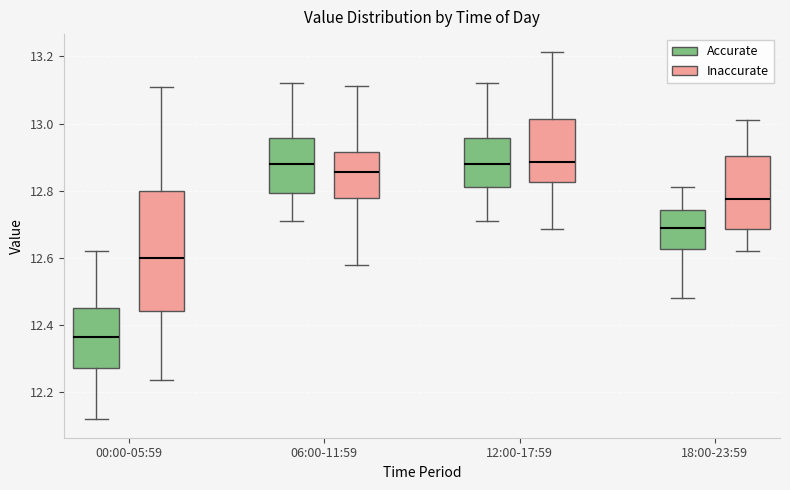

Reading left to right, read every box against the y-axis: the position of its median line, the range the box covers, and the ends of its whiskers. The values are not printed on the chart, so give them approximately, as read against the axis.

00:00-05:59 (Accurate): median 12.36, box 12.28 to 12.46, whiskers 12.12 to 12.62
00:00-05:59 (Inaccurate): median 12.60, box 12.44 to 12.80, whiskers 12.24 to 13.10
06:00-11:59 (Accurate): median 12.88, box 12.80 to 12.96, whiskers 12.72 to 13.12
06:00-11:59 (Inaccurate): median 12.86, box 12.78 to 12.92, whiskers 12.58 to 13.12
12:00-17:59 (Accurate): median 12.88, box 12.82 to 12.96, whiskers 12.72 to 13.12
12:00-17:59 (Inaccurate): median 12.88, box 12.82 to 13.02, whiskers 12.68 to 13.22
18:00-23:59 (Accurate): median 12.70, box 12.62 to 12.74, whiskers 12.48 to 12.82
18:00-23:59 (Inaccurate): median 12.78, box 12.68 to 12.90, whiskers 12.62 to 13.02